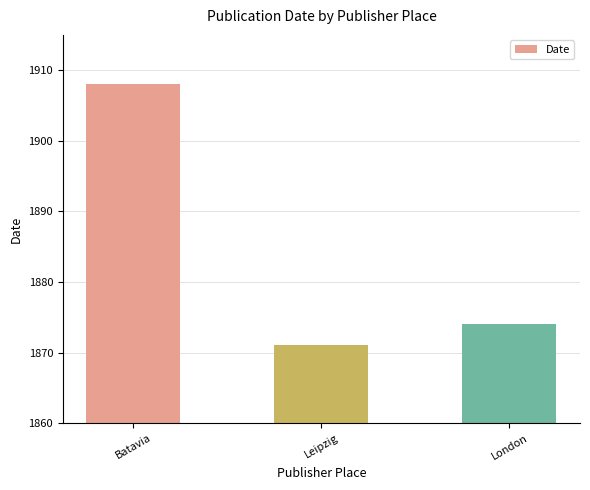

How many data points are less than 1874?

1